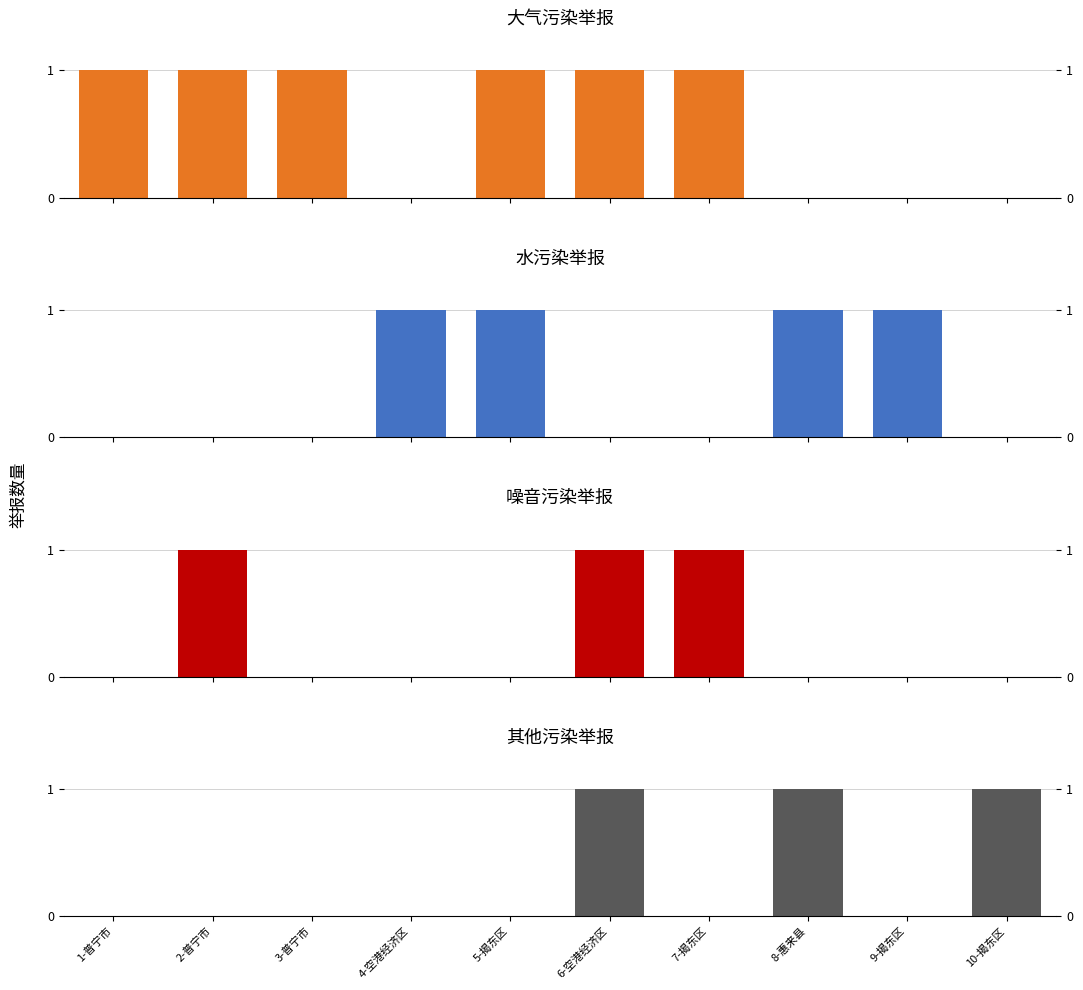

Which category has the lowest value across all series?

4-空港经济区